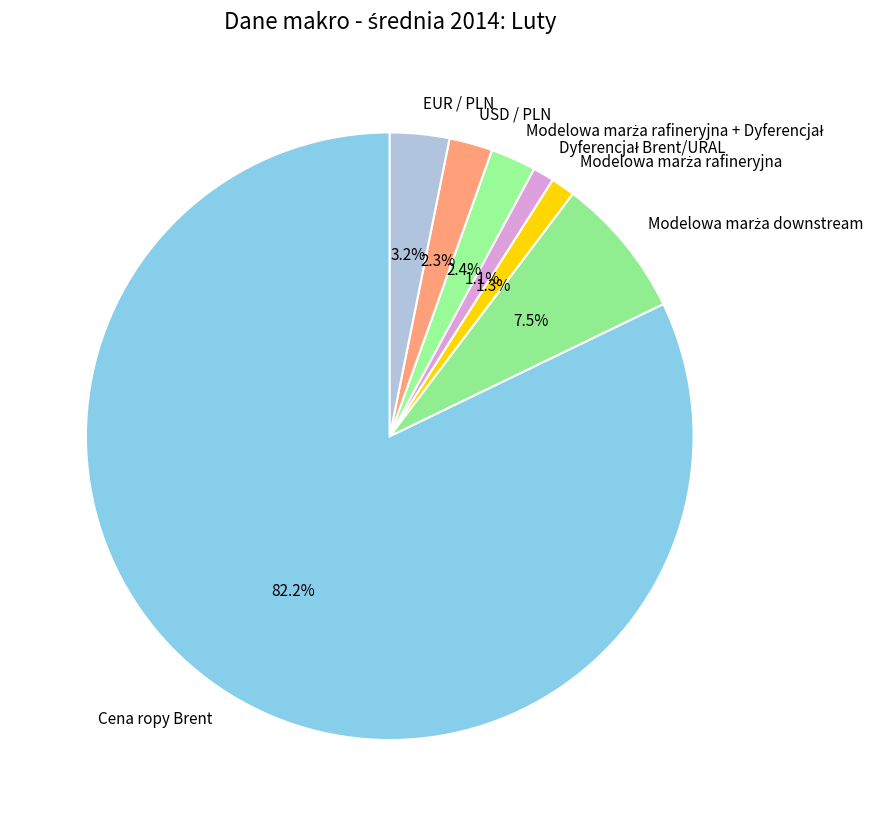

To the nearest percent, what is the average slice percentage?

14%